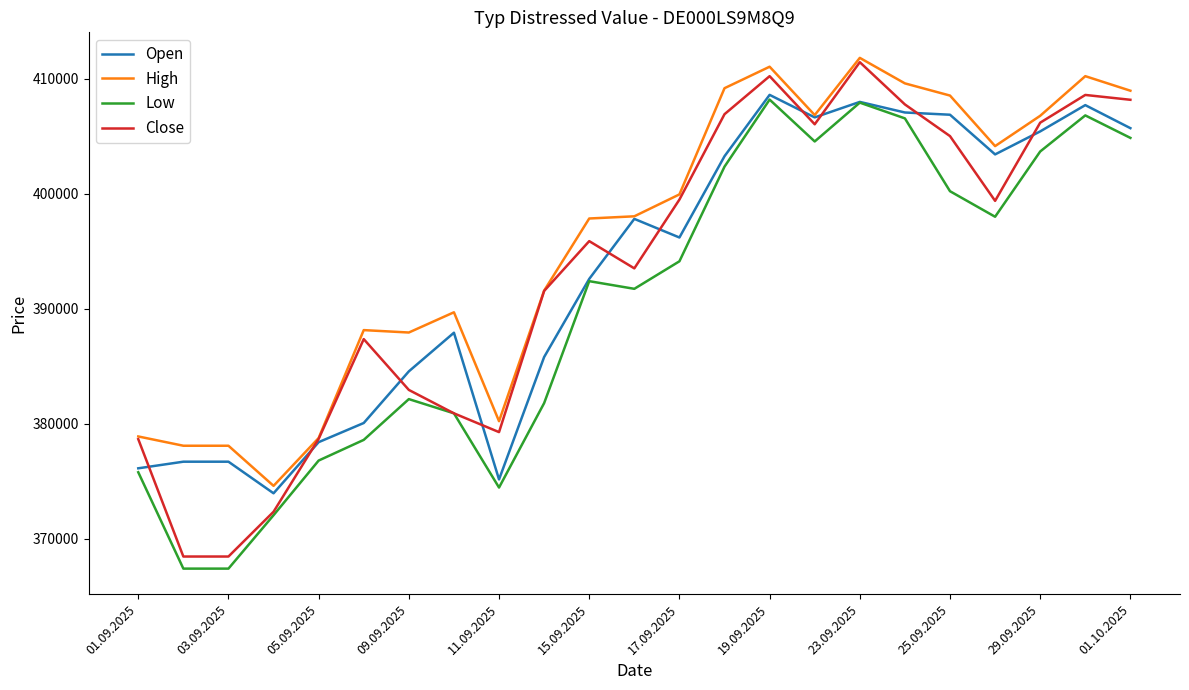

What is the maximum value for High?

411835